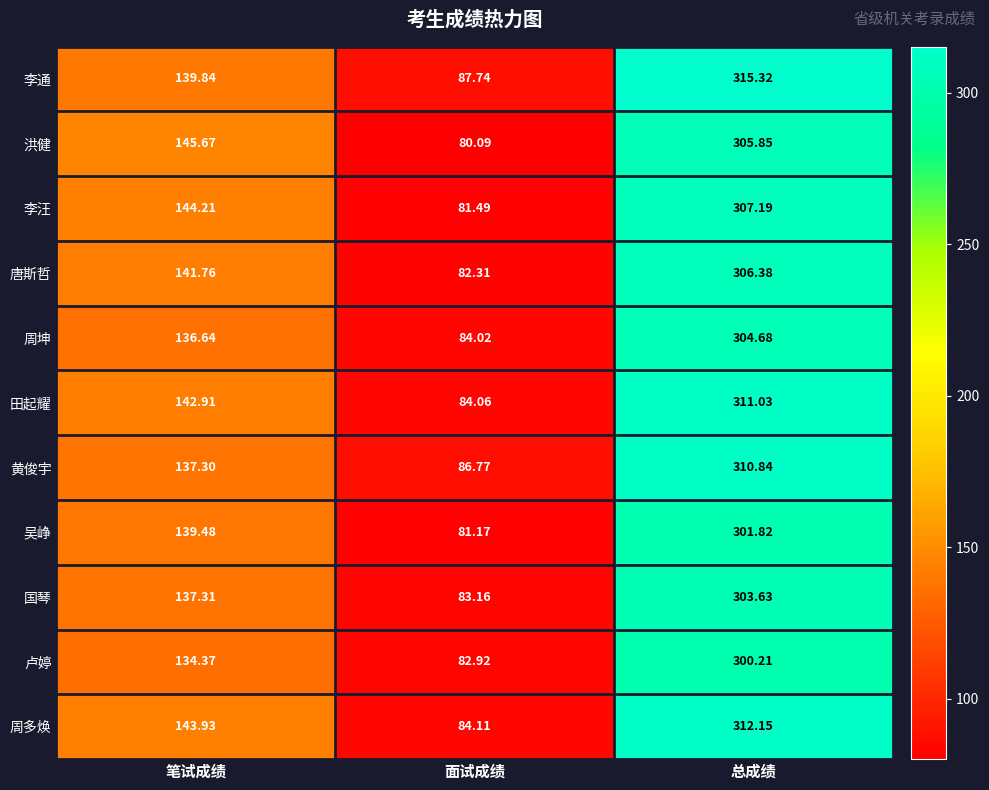

Where is 周多焕 nearest to the value 198?

笔试成绩